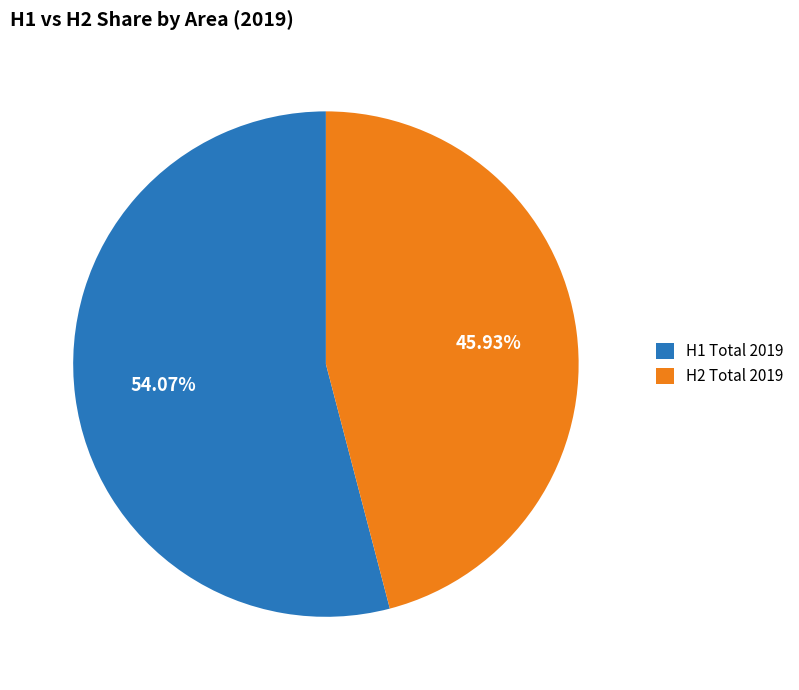

Which has a higher value, H1 Total 2019 or H2 Total 2019?

H1 Total 2019